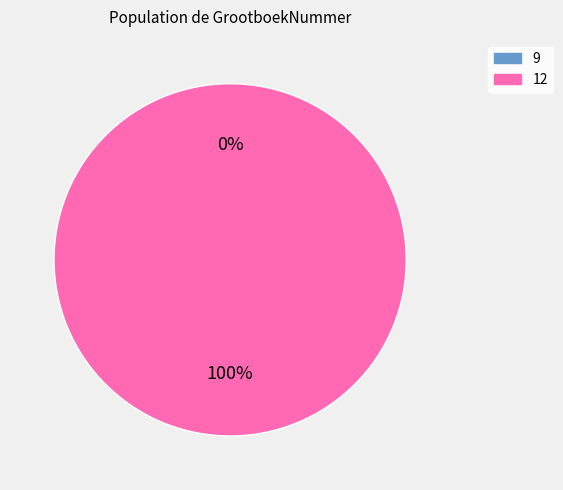

To the nearest percent, what percentage of the pie is 12?

100%